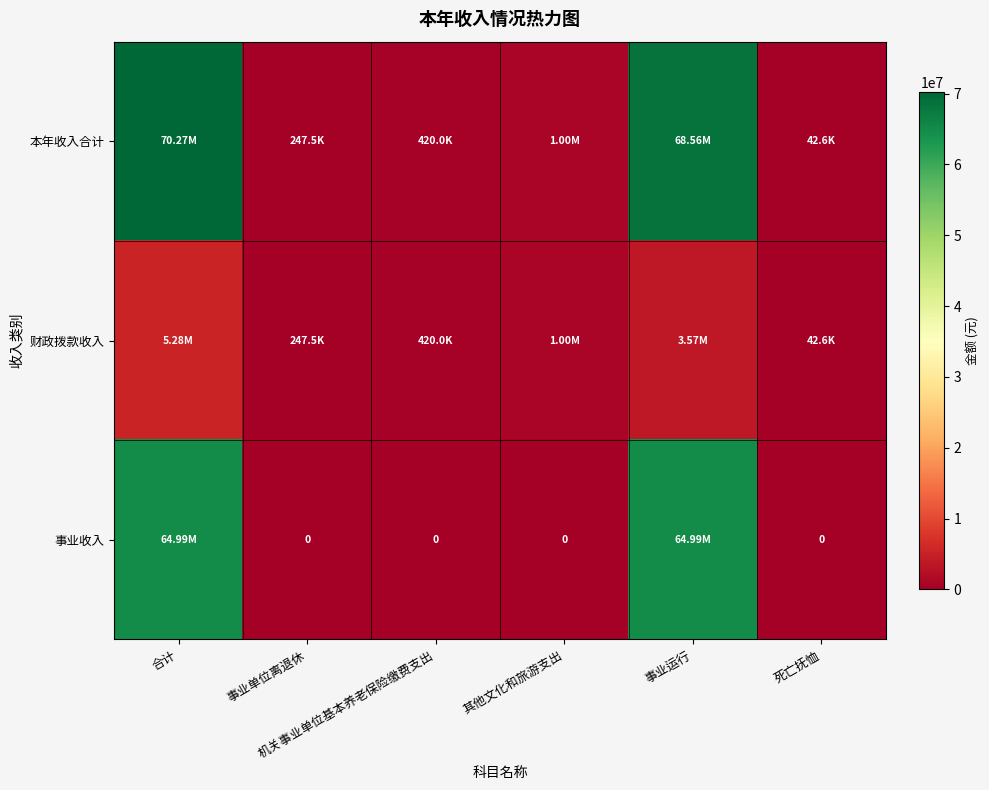

What is the sum of all 事业收入 values?

129982555.4